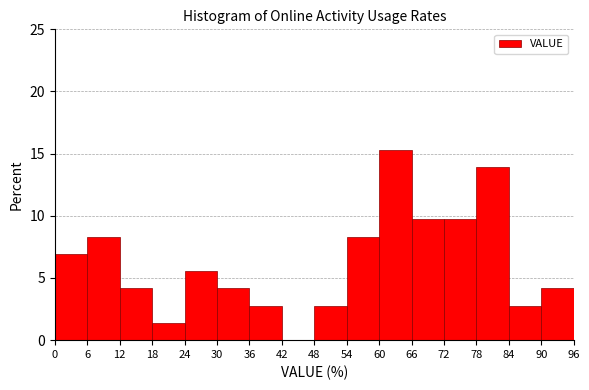

What is the height of the bar covering 72 to 78 on the x-axis? The values are not printed on the chart, so give them approximately, as read against the axis.

9.5